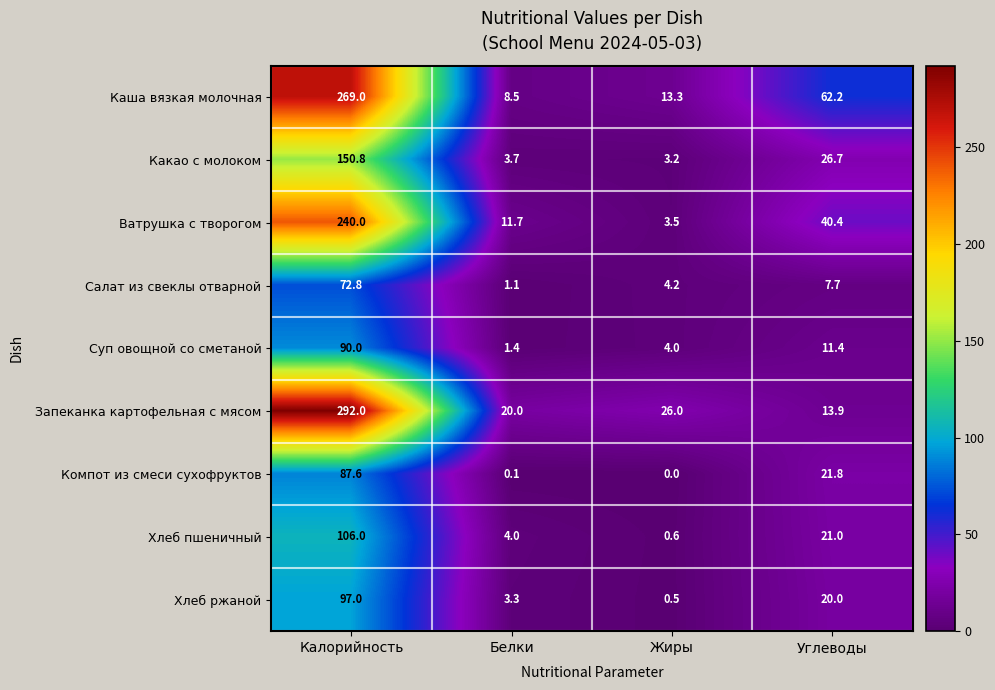

The Хлеб пшеничный series shows 21.0 at Углеводы. True or false?

True